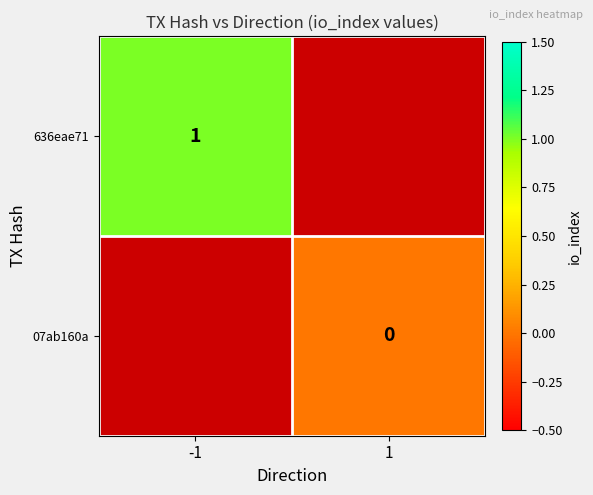

The value of 636eae71 at -1 is 2. True or false?

False